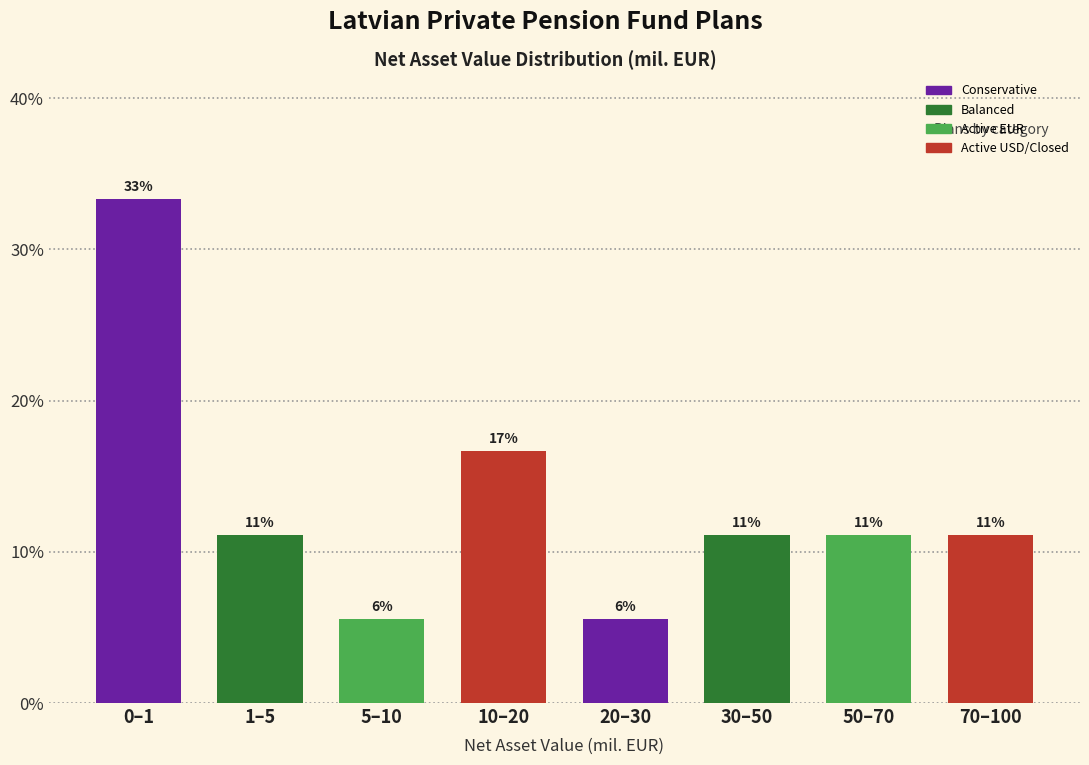

Does the chart contain any negative values?

No